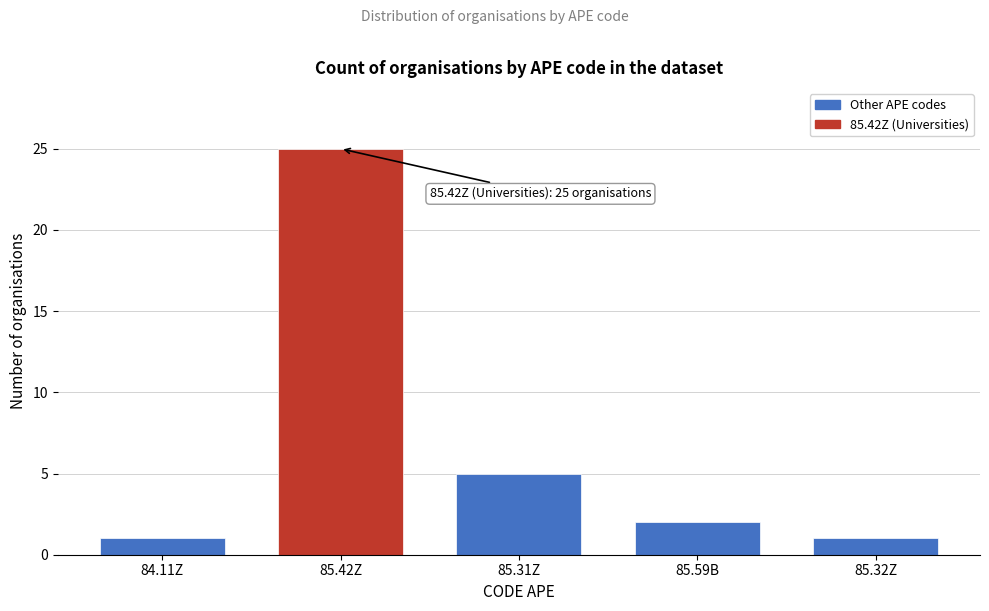

Reading left to right, list all the values displayed in this chart.

1	25	5	2	1